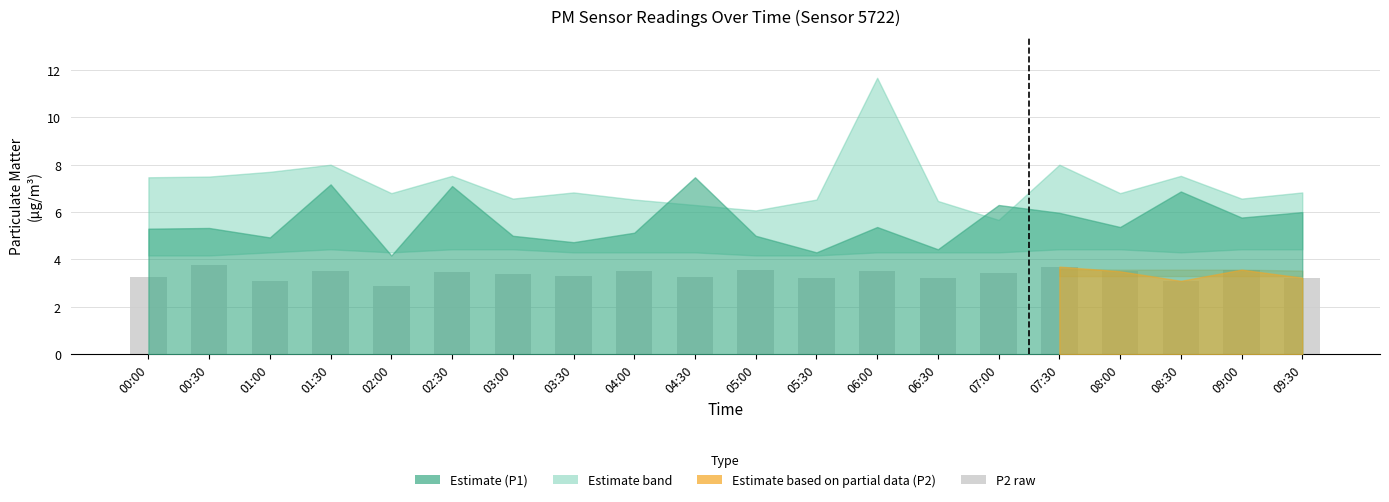

What is the sum of the values at 09:00 and 03:00?

6.9